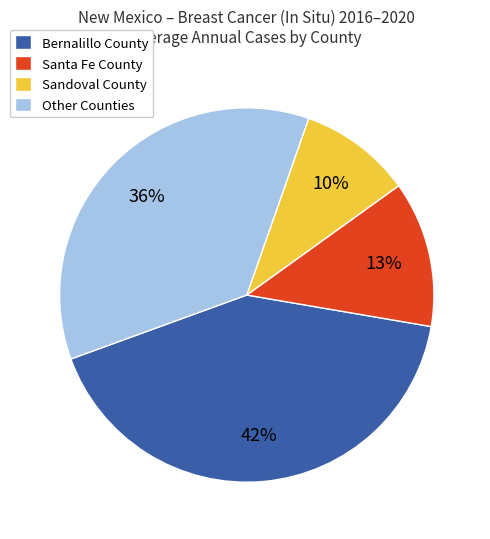

To the nearest percent, what is the average slice percentage?

25%